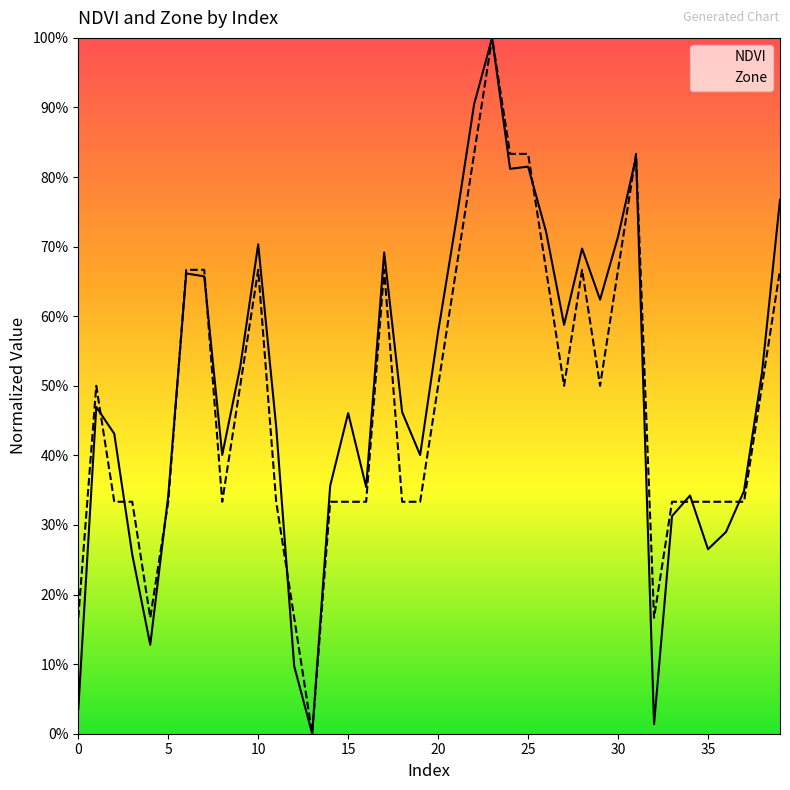

Which series ends up on top after the final intersection of NDVI and Zone?

NDVI